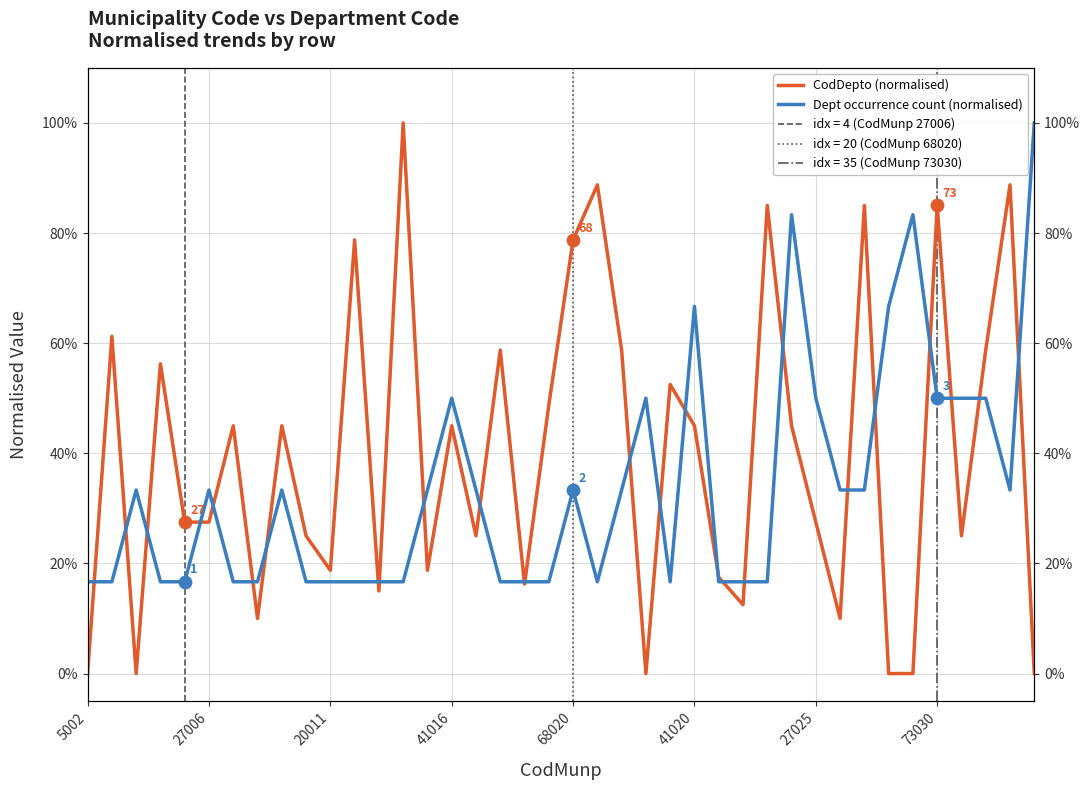

Which series contains the lowest Y value?

CodDepto (normalised)